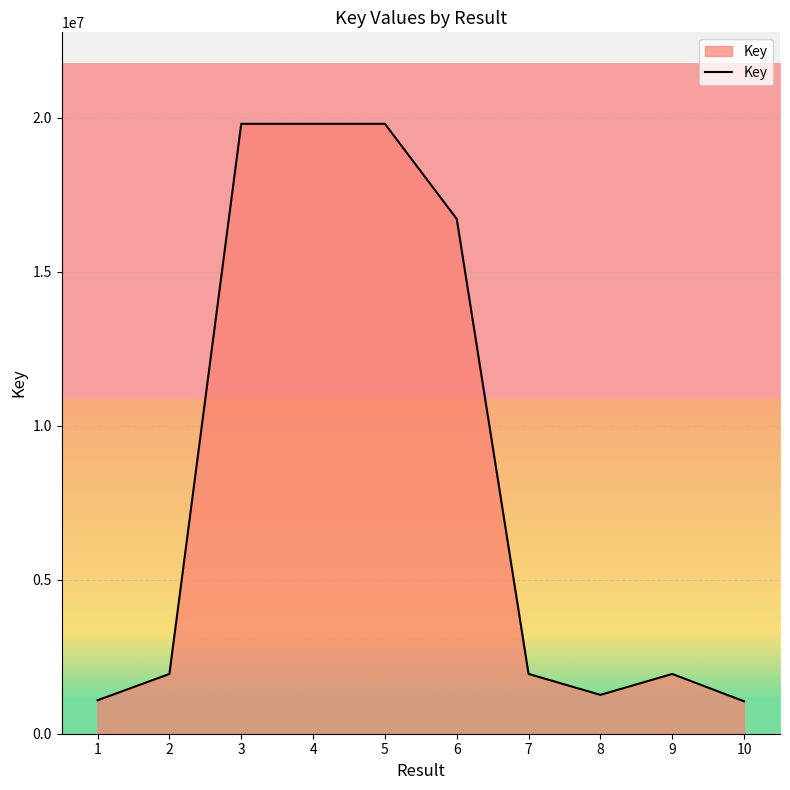

Approximately how many times larger is the value at 2 compared to 10?

1.8